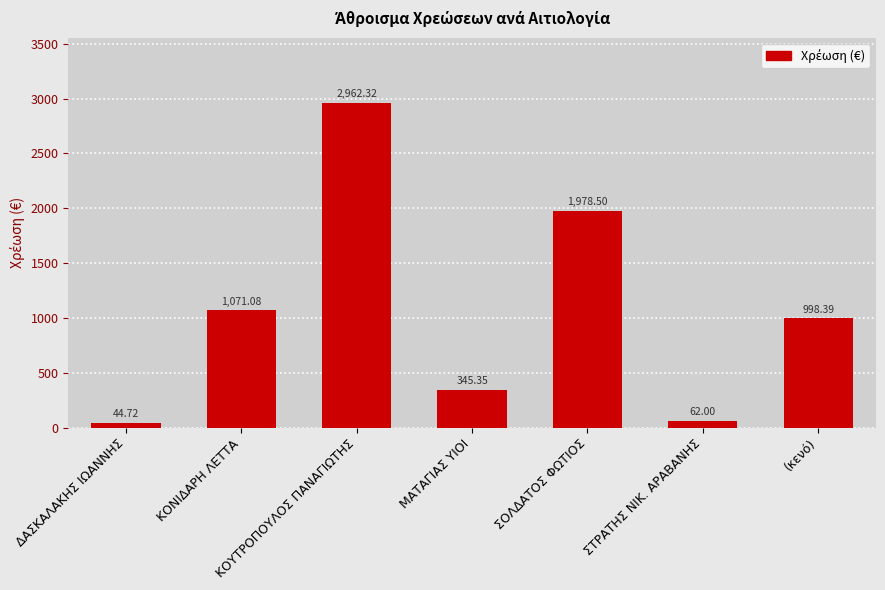

What is the label of the 7th bar from the left?

(κενό)